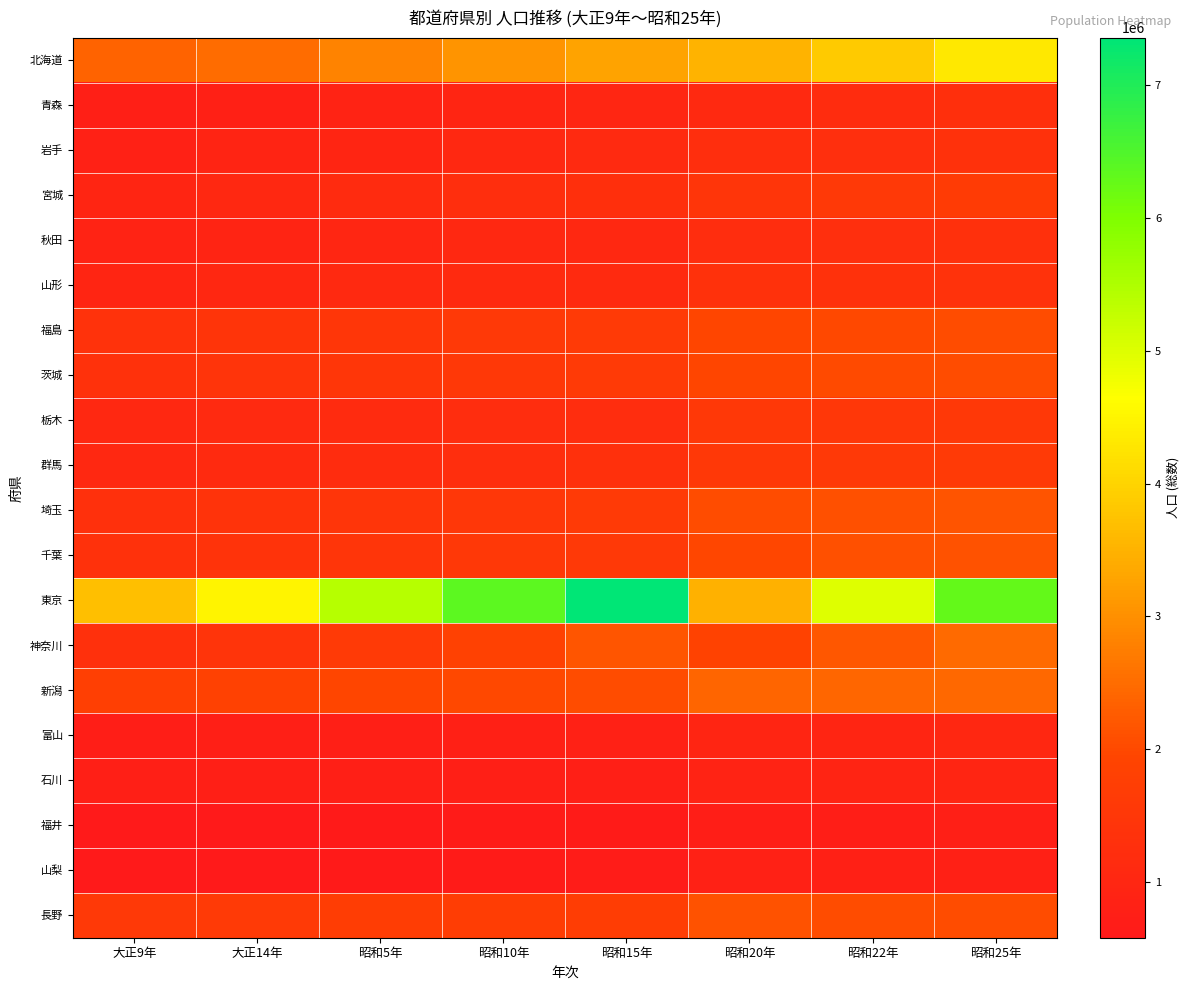

Reading left to right, list all the values displayed in this chart.

北海道: 大正9年=2359183	大正14年=2498679	昭和5年=2812335	昭和10年=3068282	昭和15年=3272718	昭和20年=3518389	昭和22年=3852821	昭和25年=4295567
青森: 大正9年=756454	大正14年=812977	昭和5年=879914	昭和10年=967129	昭和15年=1000509	昭和20年=1083250	昭和22年=1180245	昭和25年=1282867
岩手: 大正9年=845540	大正14年=900984	昭和5年=975771	昭和10年=1046111	昭和15年=1095793	昭和20年=1227789	昭和22年=1262743	昭和25年=1346728
宮城: 大正9年=961768	大正14年=1044036	昭和5年=1142784	昭和10年=1234801	昭和15年=1271238	昭和20年=1462254	昭和22年=1566831	昭和25年=1663442
秋田: 大正9年=898537	大正14年=936408	昭和5年=987706	昭和10年=1037744	昭和15年=1052275	昭和20年=1211871	昭和22年=1257398	昭和25年=1309031
山形: 大正9年=968925	大正14年=1027297	昭和5年=1080034	昭和10年=1116822	昭和15年=1119338	昭和20年=1326350	昭和22年=1335653	昭和25年=1357347
福島: 大正9年=1362750	大正14年=1437596	昭和5年=1508150	昭和10年=1581563	昭和15年=1625521	昭和20年=1957356	昭和22年=1992460	昭和25年=2062394
茨城: 大正9年=1350400	大正14年=1409092	昭和5年=1487097	昭和10年=1548991	昭和15年=1620000	昭和20年=1944344	昭和22年=2013735	昭和25年=2039418
栃木: 大正9年=1046479	大正14年=1090428	昭和5年=1141737	昭和10年=1195057	昭和15年=1206657	昭和20年=1546355	昭和22年=1534311	昭和25年=1550462
群馬: 大正9年=1052610	大正14年=1118858	昭和5年=1186080	昭和10年=1242453	昭和15年=1299027	昭和20年=1546081	昭和22年=1572787	昭和25年=1601380
埼玉: 大正9年=1319533	大正14年=1394461	昭和5年=1459172	昭和10年=1528854	昭和15年=1608039	昭和20年=2047261	昭和22年=2100453	昭和25年=2146445
千葉: 大正9年=1336155	大正14年=1399257	昭和5年=1470121	昭和10年=1546394	昭和15年=1588425	昭和20年=1966862	昭和22年=2112917	昭和25年=2139037
東京: 大正9年=3699428	大正14年=4485144	昭和5年=5408678	昭和10年=6369919	昭和15年=7354971	昭和20年=3488284	昭和22年=5000777	昭和25年=6277500
神奈川: 大正9年=1323390	大正14年=1416792	昭和5年=1619606	昭和10年=1840005	昭和15年=2188974	昭和20年=1865667	昭和22年=2218120	昭和25年=2487665
新潟: 大正9年=1776474	大正14年=1849807	昭和5年=1933326	昭和10年=1995777	昭和15年=2064402	昭和20年=2389653	昭和22年=2418271	昭和25年=2460997
富山: 大正9年=724276	大正14年=749243	昭和5年=778953	昭和10年=798890	昭和15年=822569	昭和20年=953834	昭和22年=979229	昭和25年=1008790
石川: 大正9年=747360	大正14年=750854	昭和5年=756835	昭和10年=768416	昭和15年=757676	昭和20年=887510	昭和22年=927743	昭和25年=957279
福井: 大正9年=599155	大正14年=597899	昭和5年=618144	昭和10年=646659	昭和15年=643904	昭和20年=724856	昭和22年=726264	昭和25年=752374
山梨: 大正9年=583453	大正14年=600675	昭和5年=631042	昭和10年=646727	昭和15年=663026	昭和20年=839057	昭和22年=807251	昭和25年=811369
長野: 大正9年=1562722	大正14年=1629217	昭和5年=1717118	昭和10年=1714000	昭和15年=1710729	昭和20年=2121050	昭和22年=2060010	昭和25年=2060831